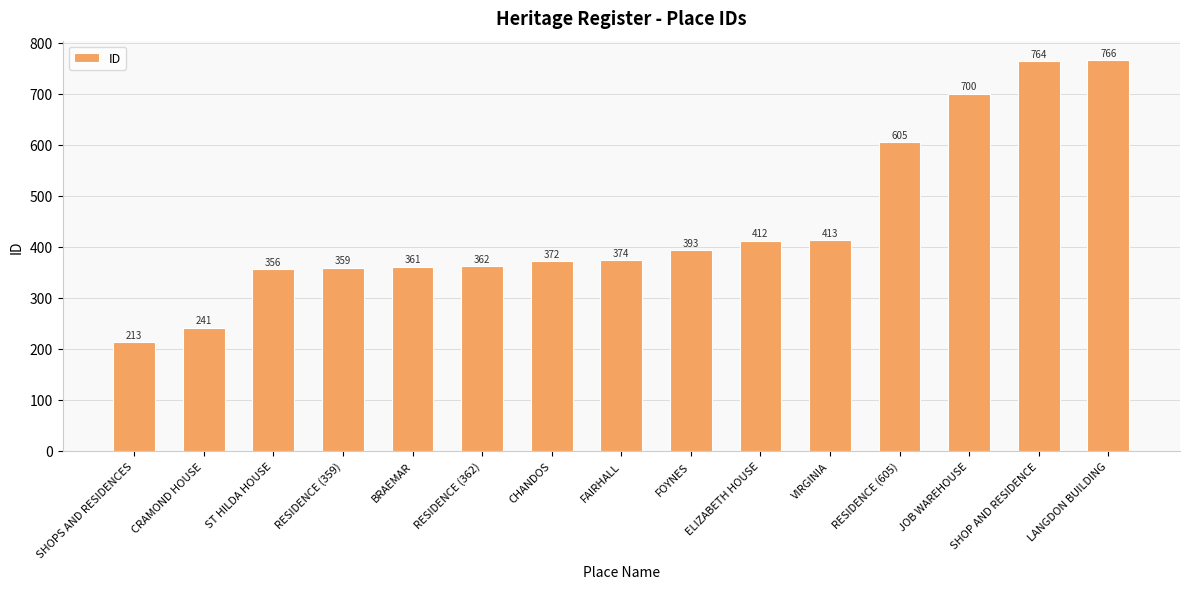

What is the sum of the values at RESIDENCE (362) and SHOPS AND RESIDENCES?

575